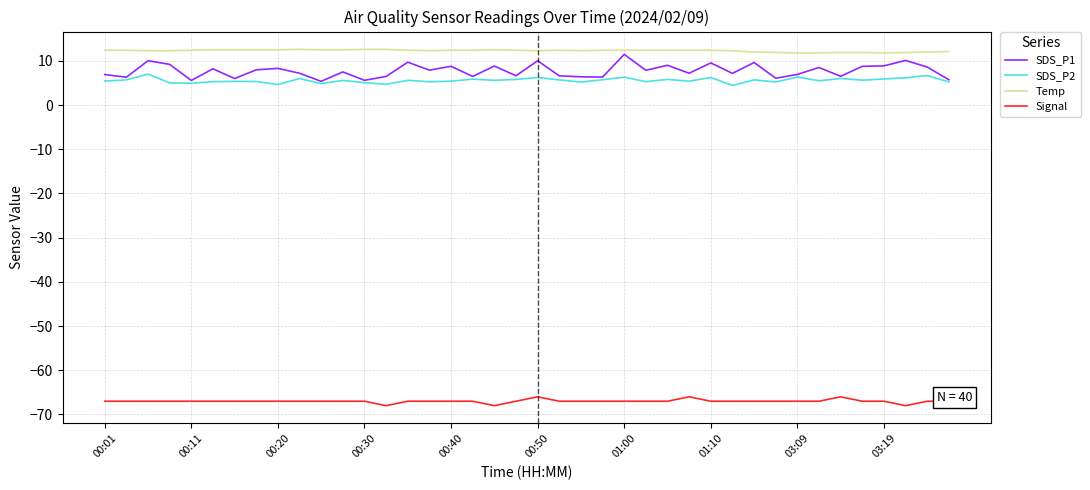

Which series has the largest total across all categories?

Temp